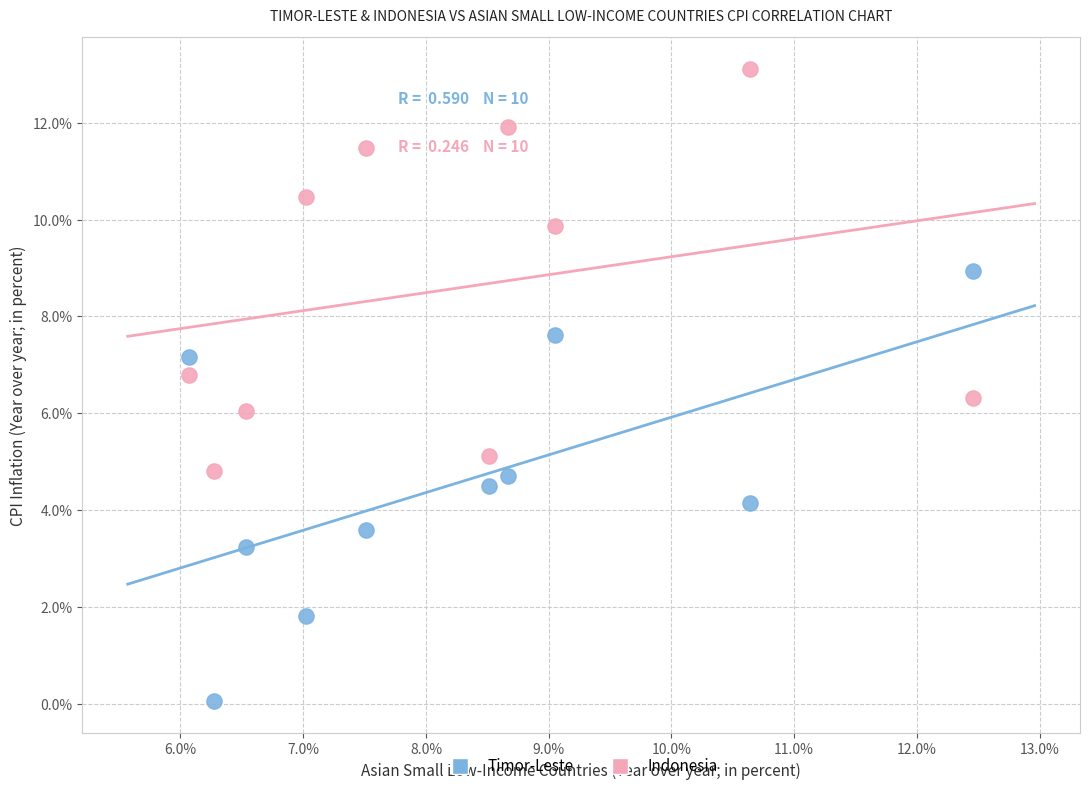

What are all the series names shown in the legend?

Timor-Leste, Indonesia